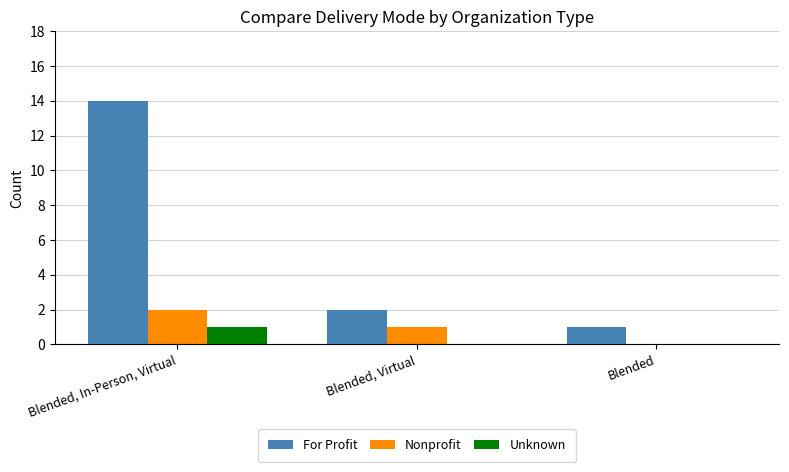

At which category does the chart reach its peak across all series?

Blended, In-Person, Virtual